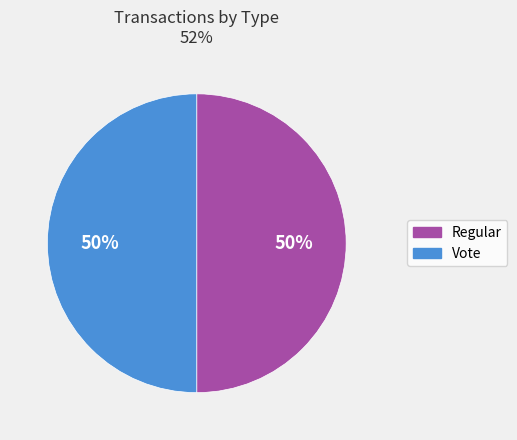

Approximately how many times larger is the value at Regular compared to Vote?

1.0